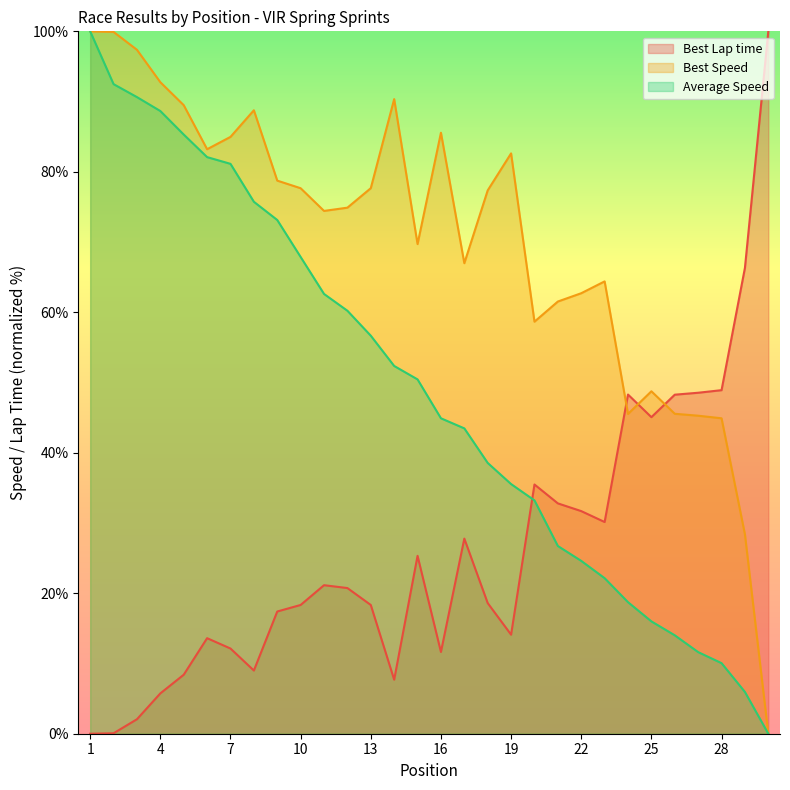

What is the spread (max minus min) of values at 13?

59.3